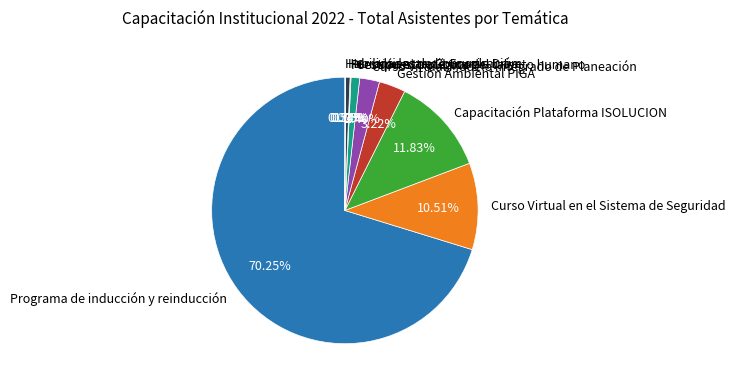

What percentage is the Herramientas de Google Drive slice, to the nearest percent?

1%